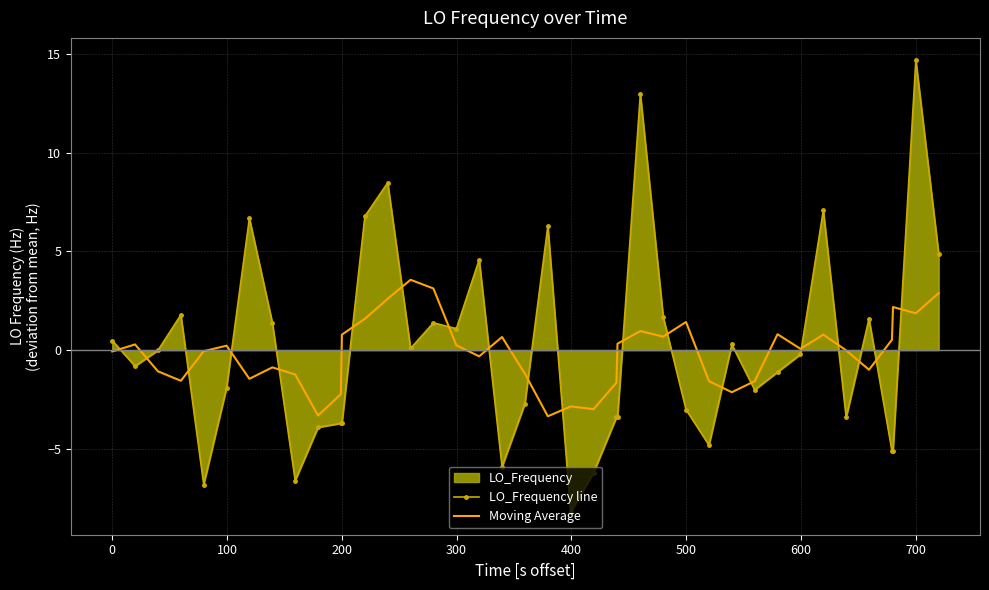

Which series ends up on top after the final intersection of Moving Average and LO_Frequency line?

LO_Frequency line